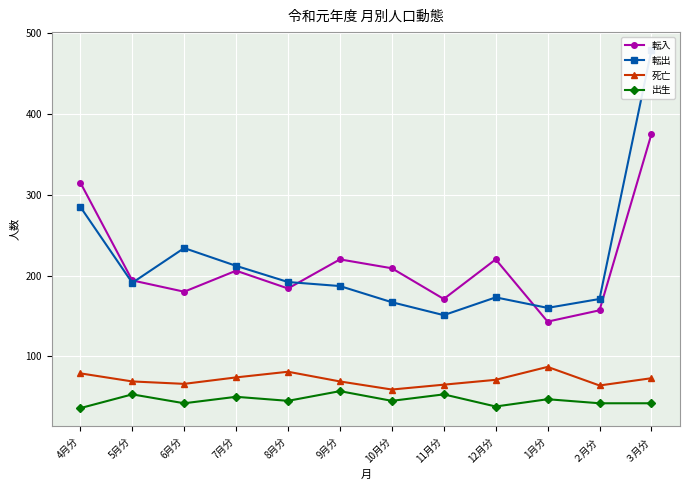

Between 12月分 and ２月分, which series saw the biggest shift?

転入